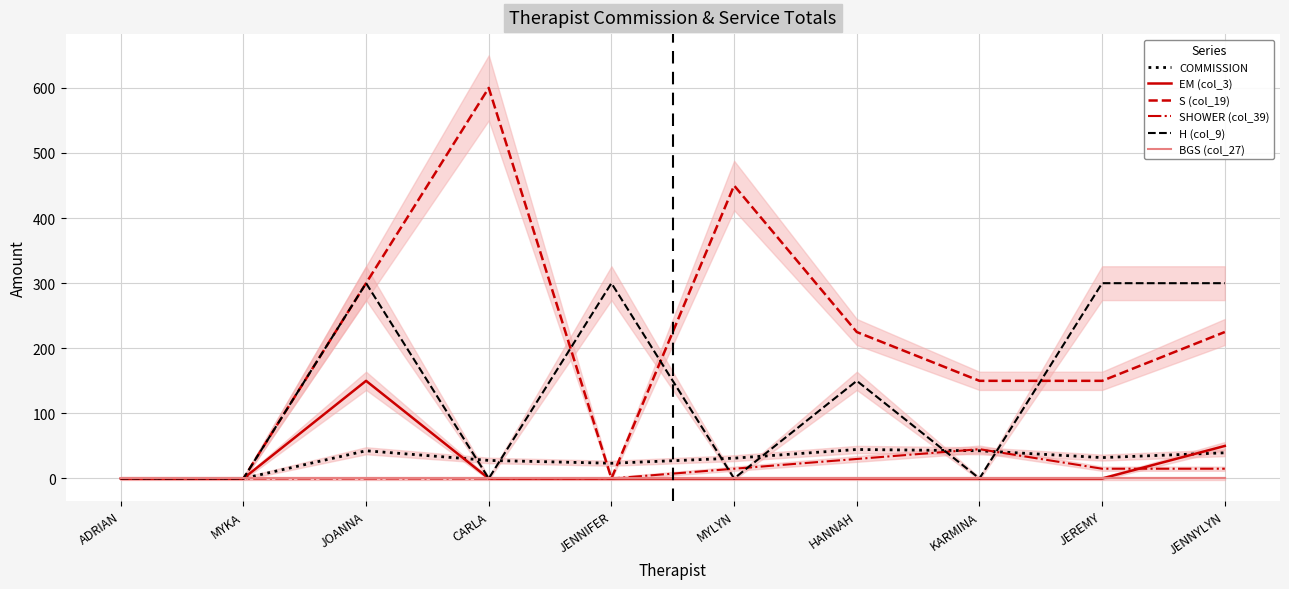

At MYLYN, list the series in order from smallest to largest.

EM (col_3), H (col_9), BGS (col_27), SHOWER (col_39), COMMISSION, S (col_19)